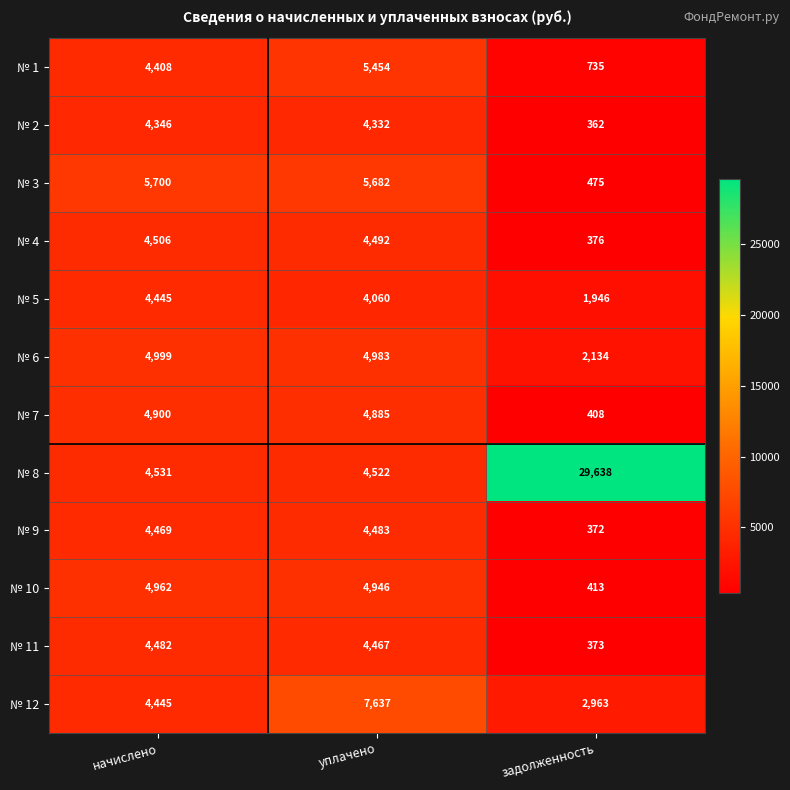

Where does the № 5 series first go above 4060?

начислено